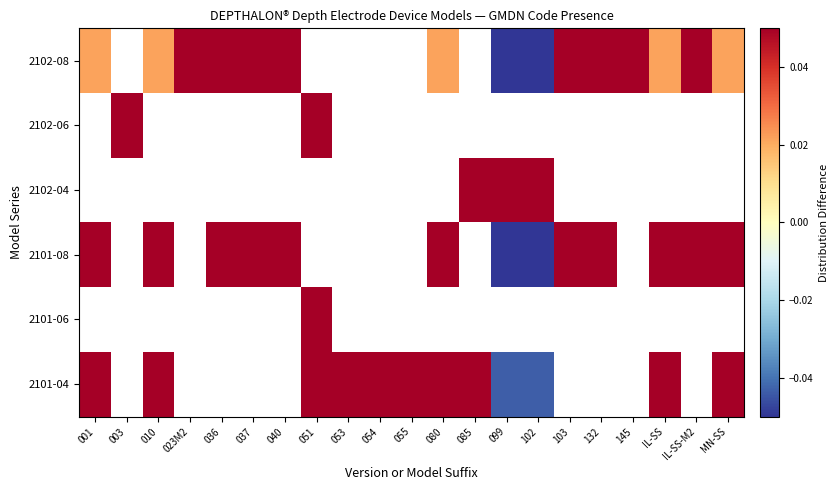

At how many categories does at least one series exceed 0?

21